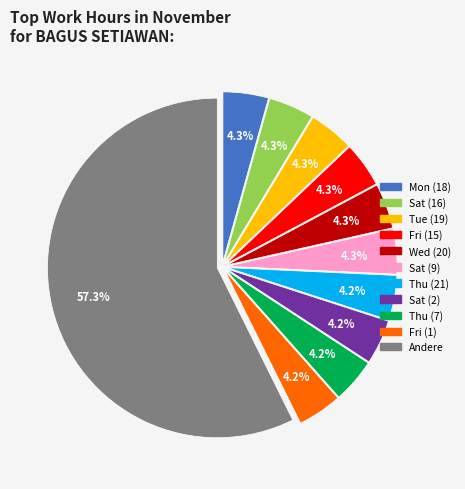

To the nearest percent, what is the difference between the largest and smallest slice percentages?

53%